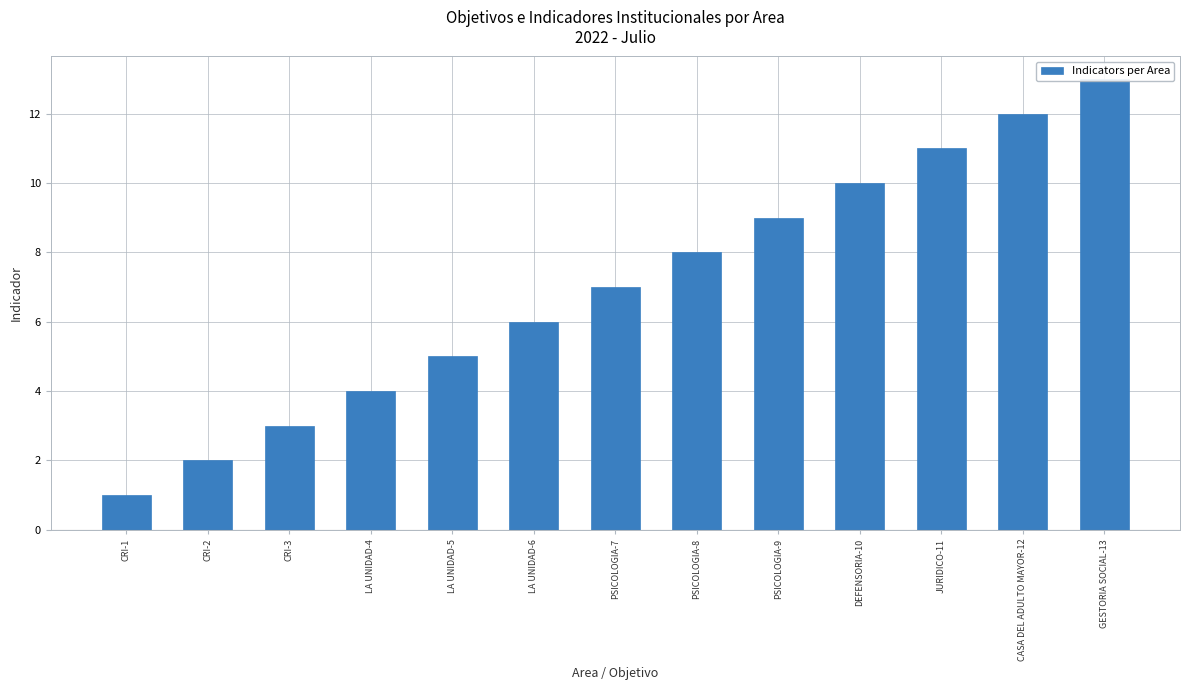

What is the difference between the second highest and minimum values?

11